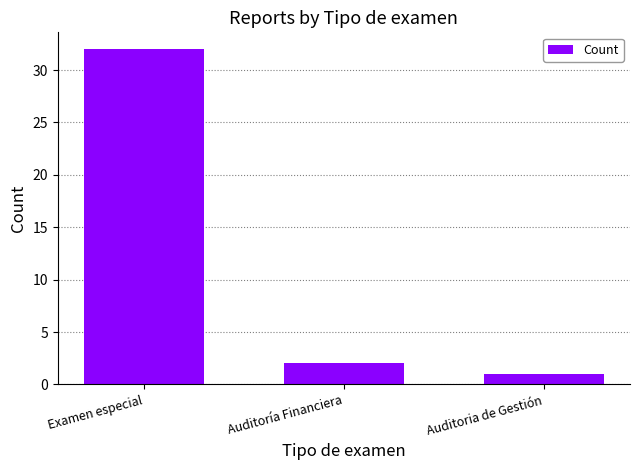

What is the change in value from Examen especial to Auditoría Financiera?

-30